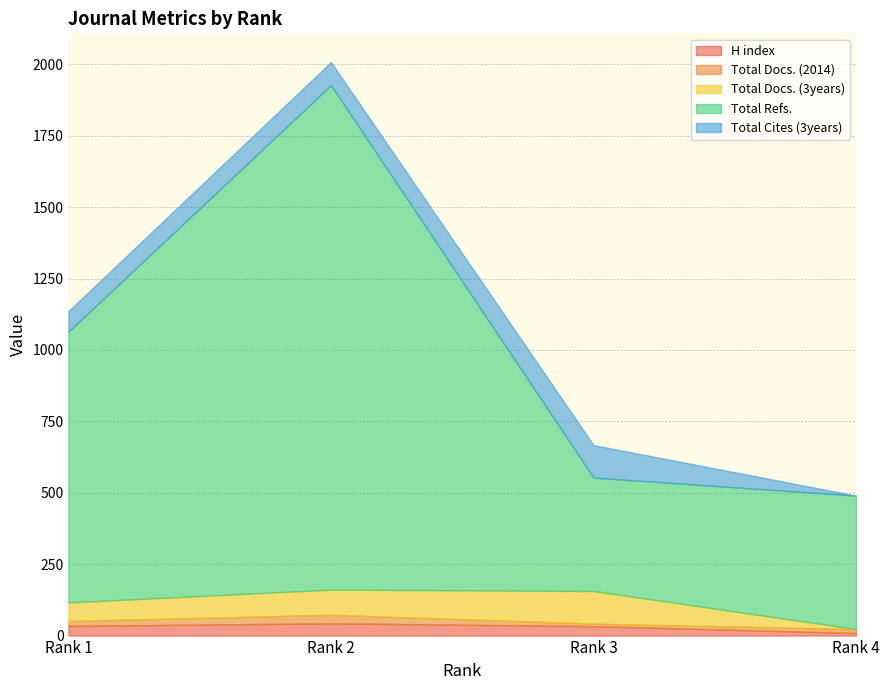

What are all the series names shown in the legend?

H index, Total Docs. (2014), Total Docs. (3years), Total Refs., Total Cites (3years)